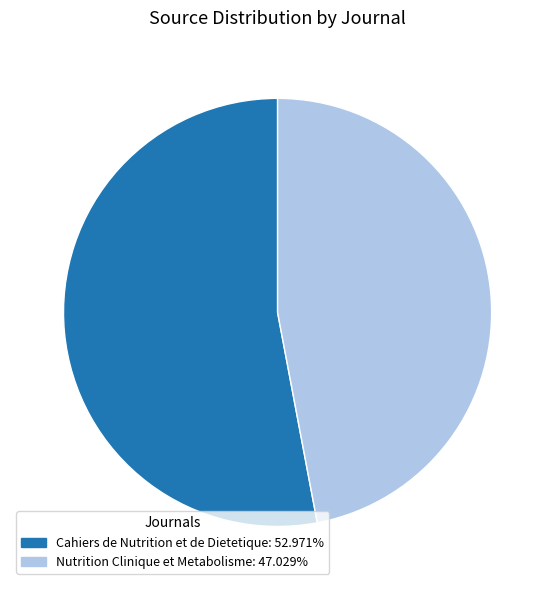

Rank the categories by value from lowest to highest.

Nutrition Clinique et Metabolisme, Cahiers de Nutrition et de Dietetique